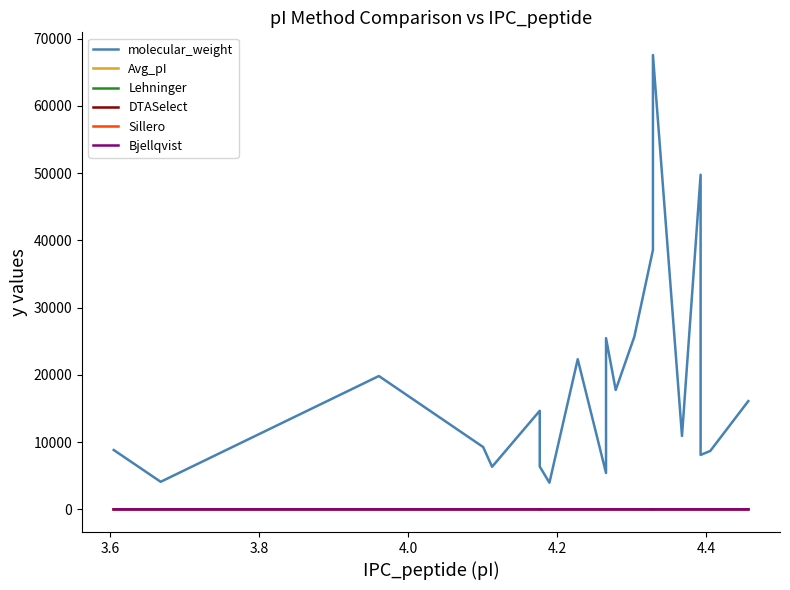

Which series has the largest total across all categories?

molecular_weight